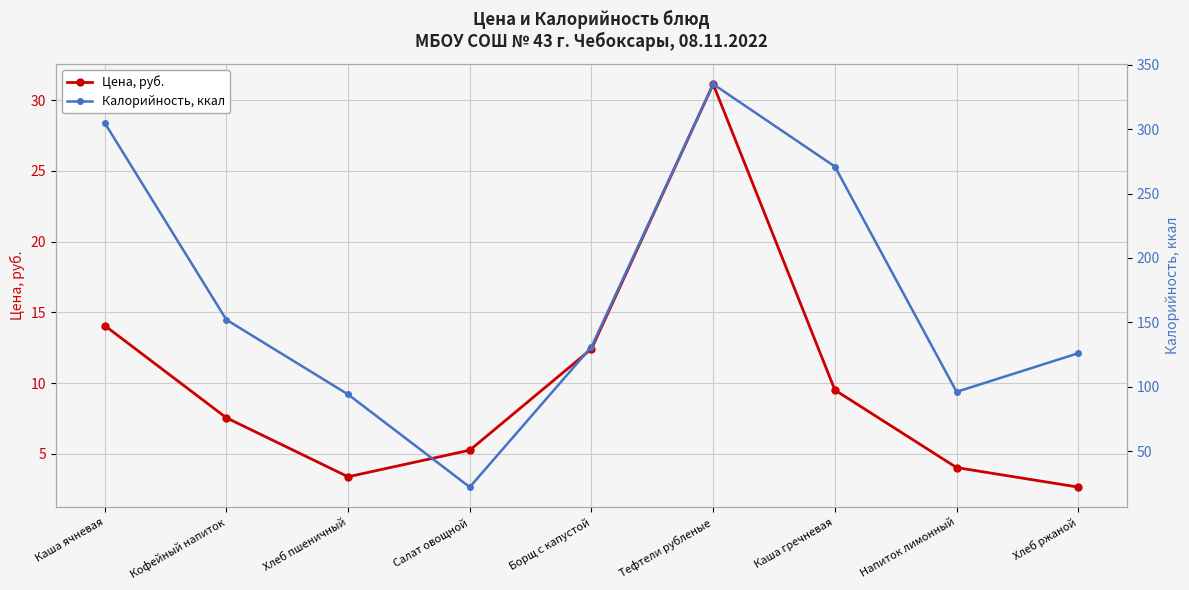

At which category does Цена, руб. reach its first local valley?

Хлеб пшеничный